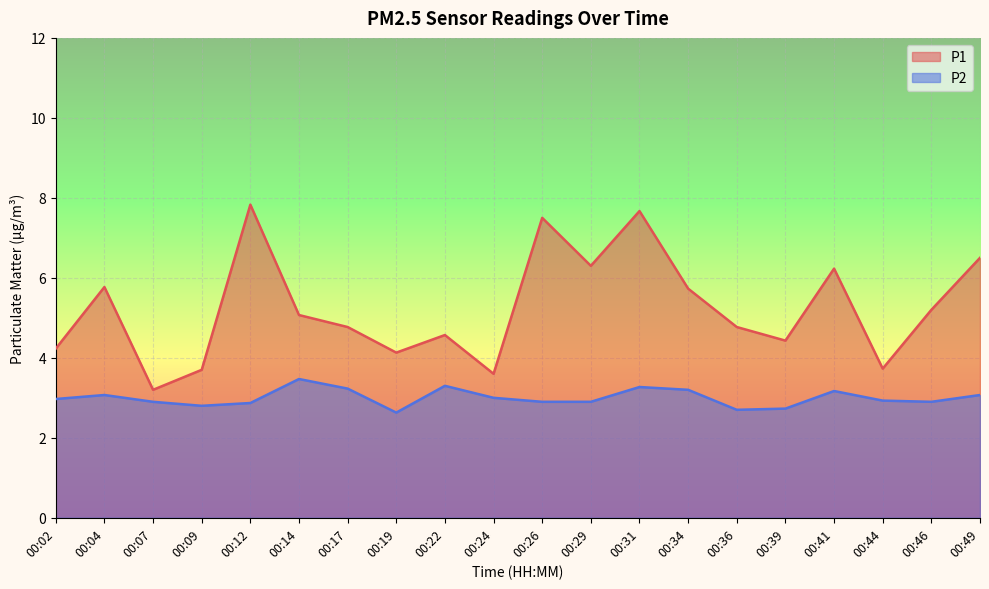

Is the value of P1 at 00:17 greater than the value of P2 at 00:44?

Yes